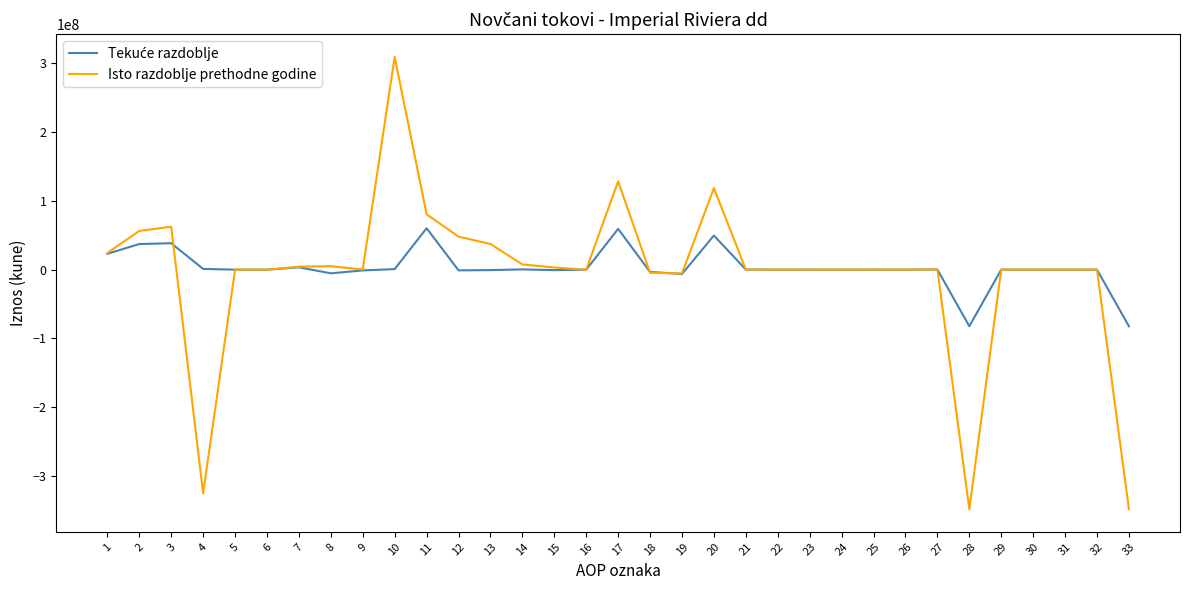

What is the greatest value displayed?

309566886